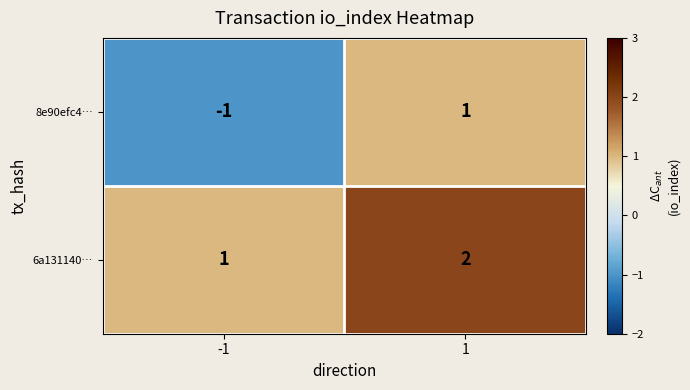

Reading left to right, what are all the values shown in this chart?

8e90efc4…: -1=-1	1=1
6a131140…: -1=1	1=2